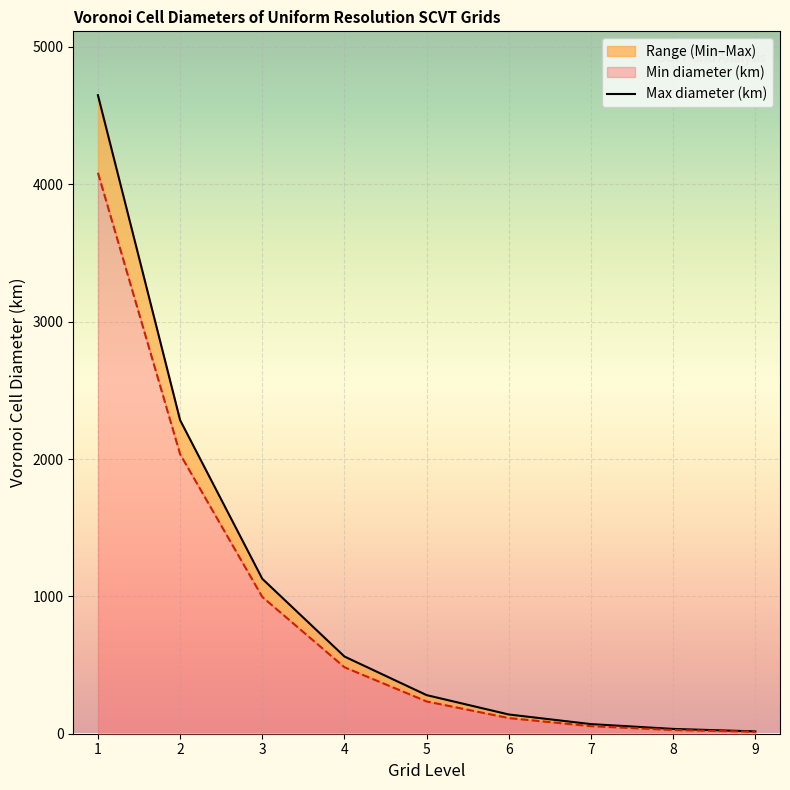

What is the difference between the second highest and minimum values?

2266